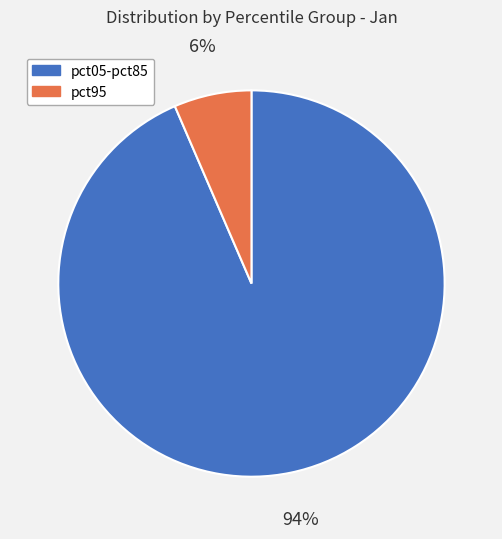

To the nearest percent, what portion does pct95 represent?

6%